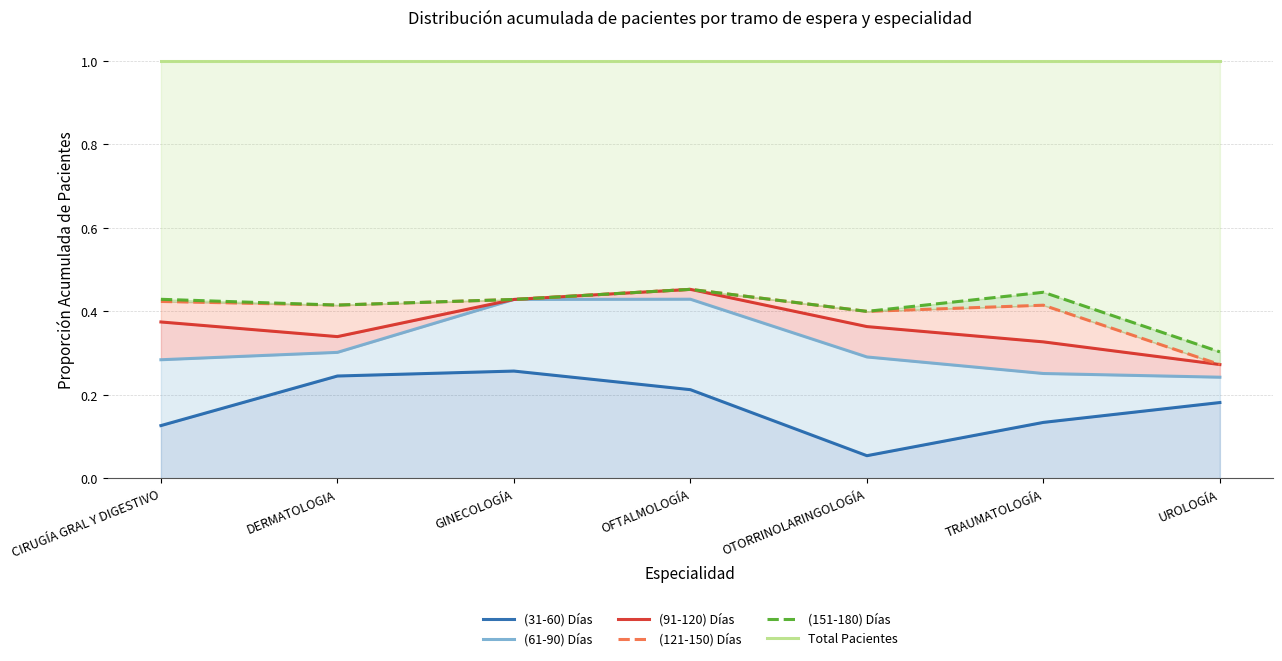

Does the chart have visible grid lines?

Yes